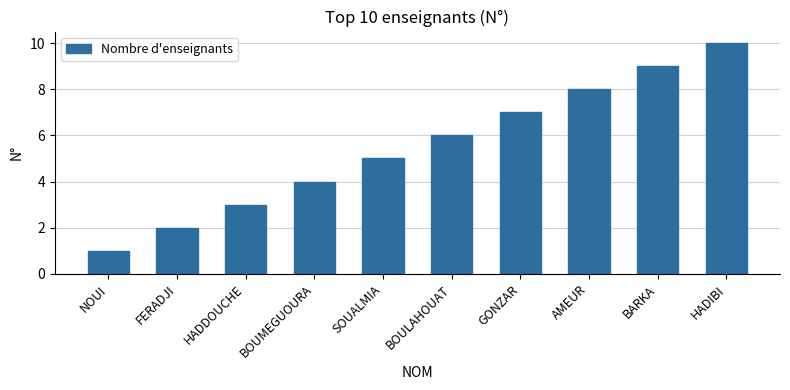

Which label corresponds to the smallest value in the chart?

NOUI